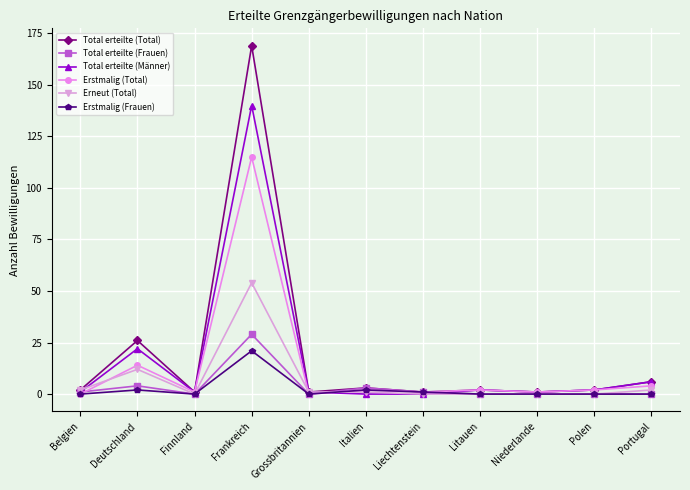

Reading left to right, list all the values displayed in this chart.

Total erteilte (Total): 2	26	1	169	1	3	1	2	1	2	6
Total erteilte (Frauen): 1	4	0	29	0	3	1	0	0	0	0
Total erteilte (Männer): 1	22	1	140	1	0	0	2	1	2	6
Erstmalig (Total): 0	14	1	115	0	2	1	2	1	2	4
Erneut (Total): 2	12	0	54	1	1	0	0	0	0	2
Erstmalig (Frauen): 0	2	0	21	0	2	1	0	0	0	0